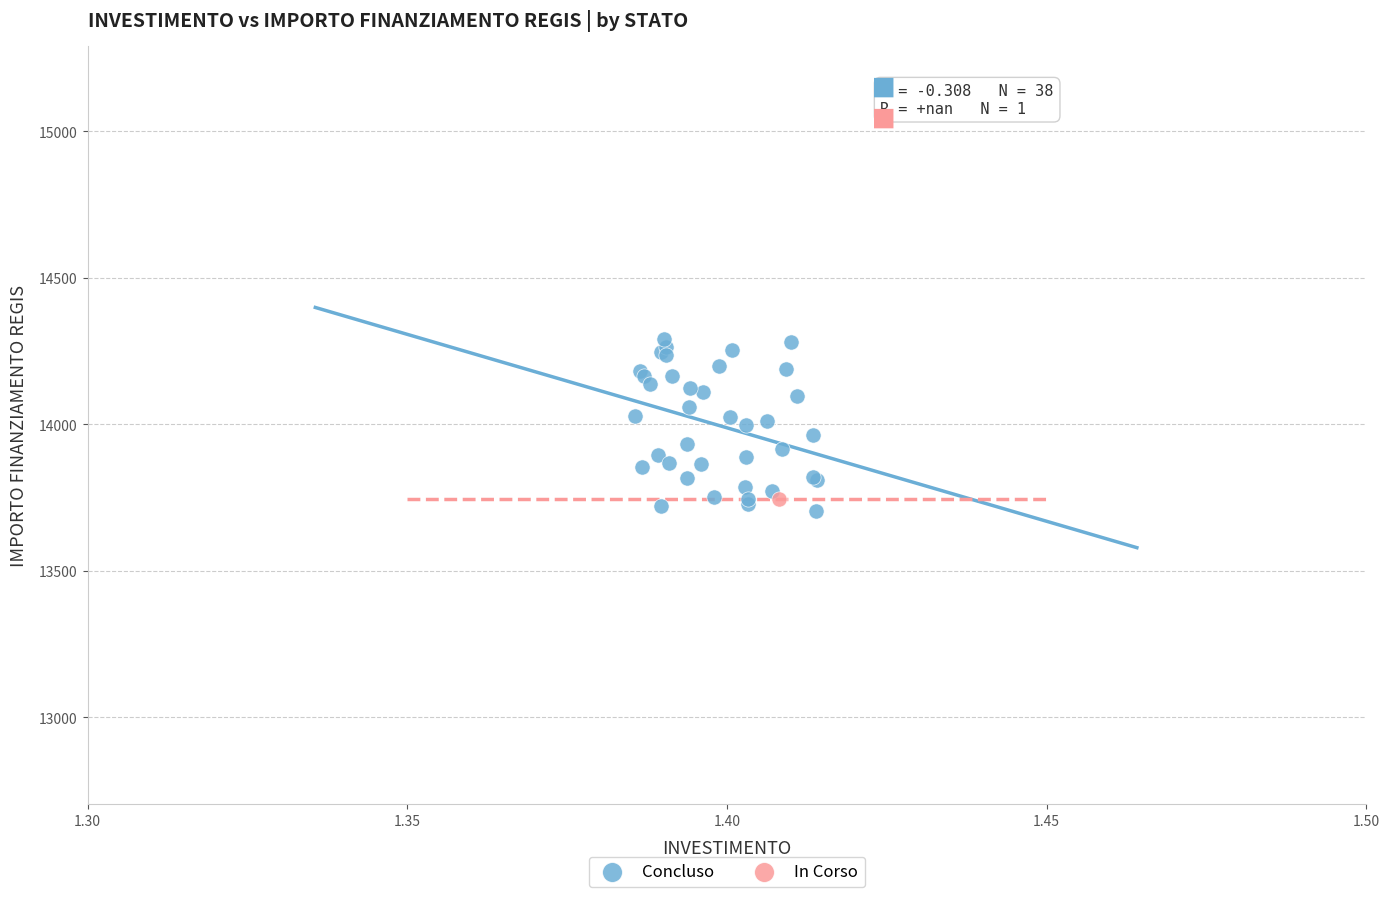

What are all the series names shown in the legend?

Concluso, In Corso